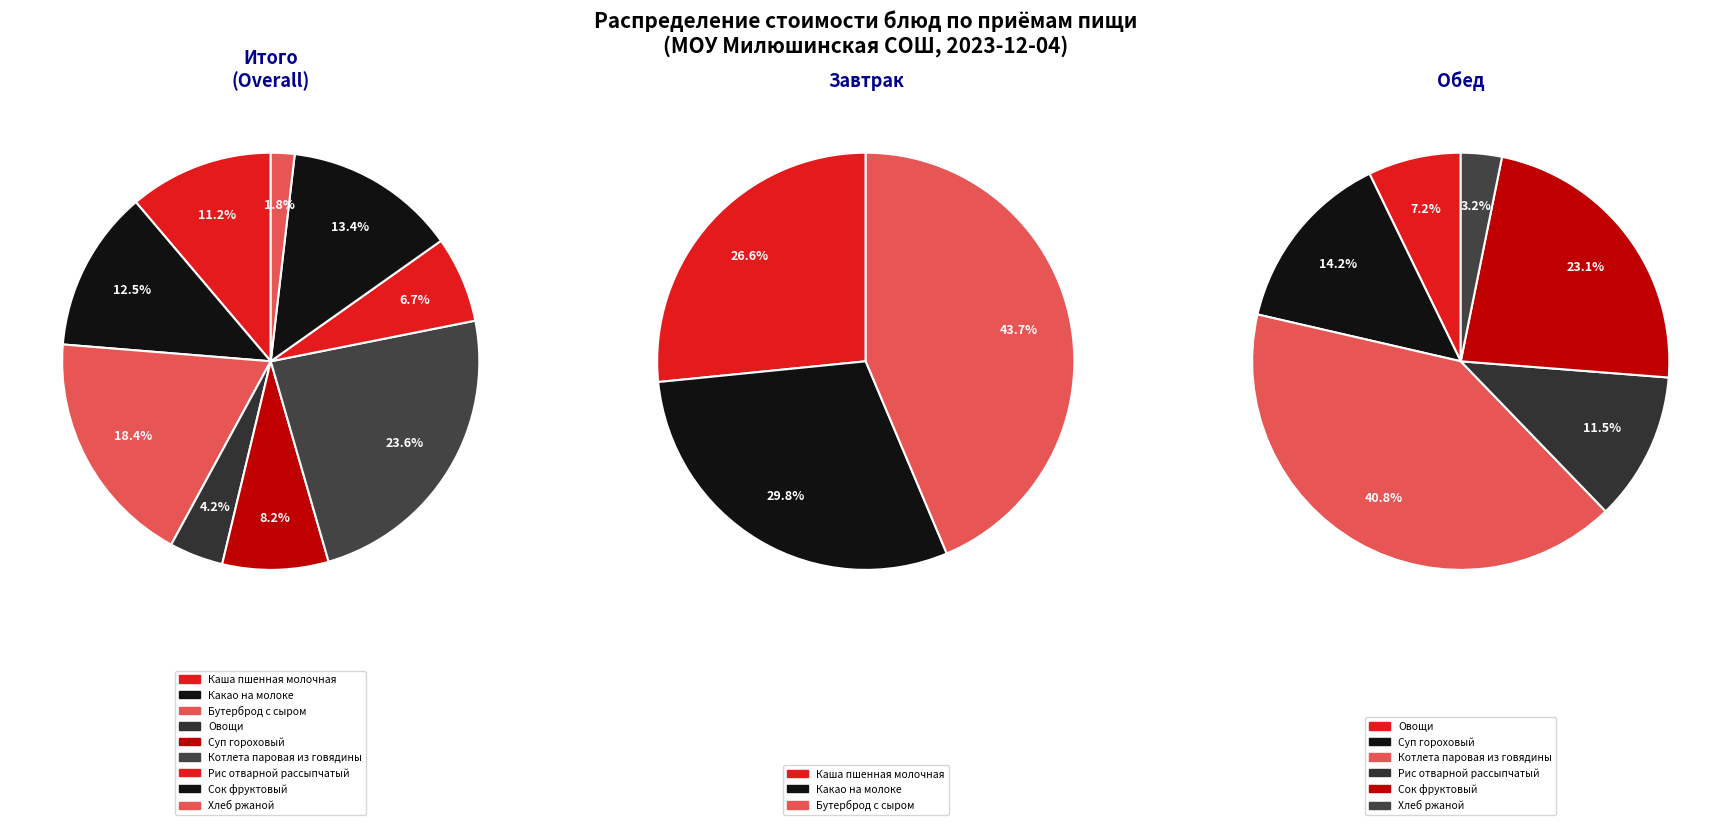

To the nearest percent, what is the combined percentage of Каша пшенная молочная and Сок фруктовый?

25%